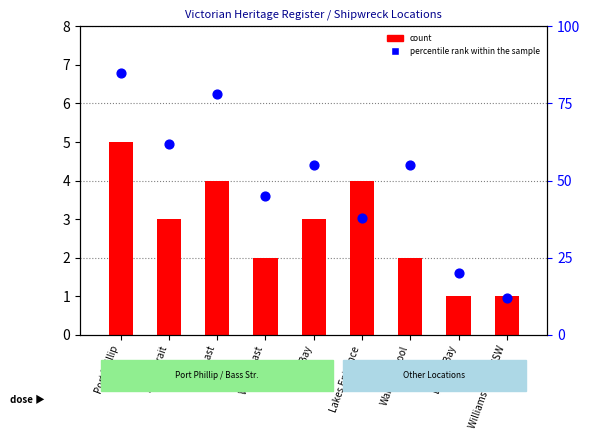

What are all the series names shown in the legend?

count, percentile rank within the sample